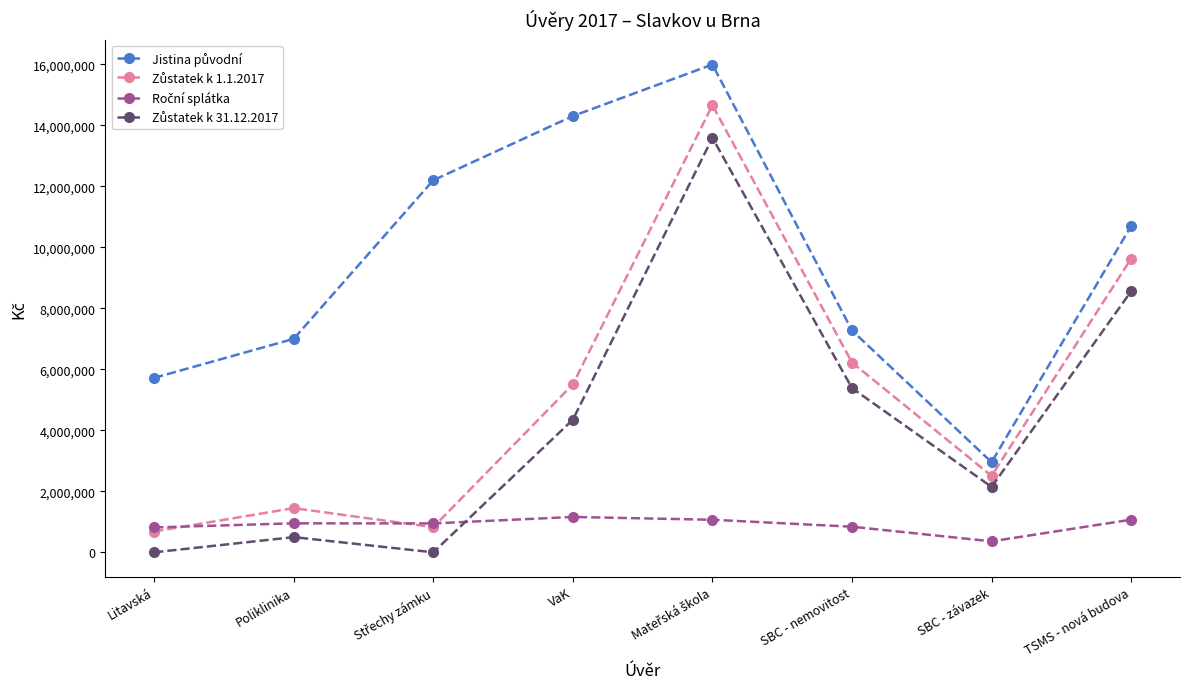

What is the label of the 1st point from the left?

Litavská